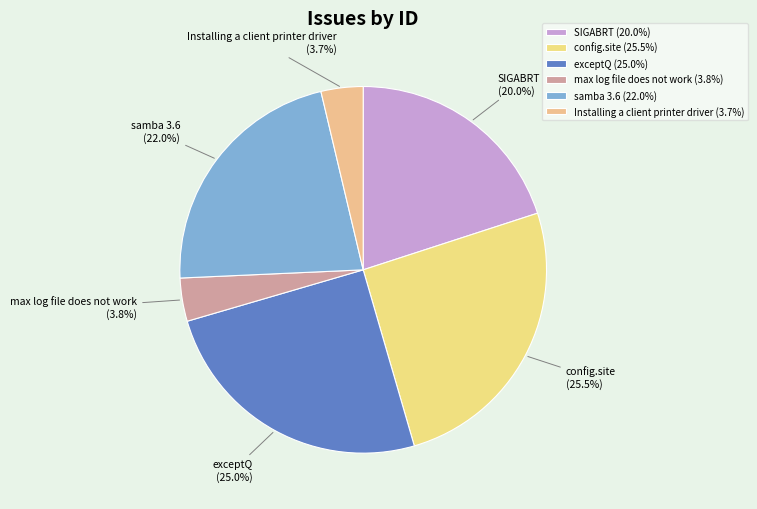

Count the number of slices in the pie.

6